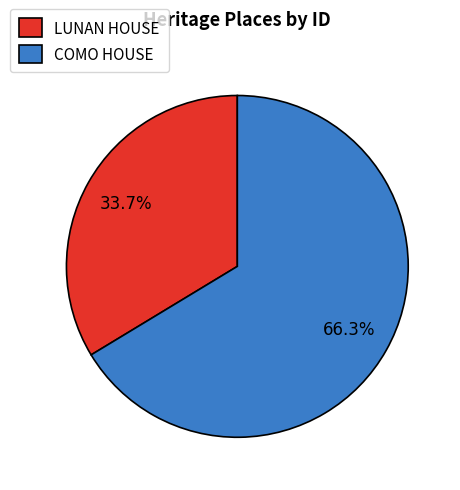

To the nearest percent, what is the difference between the COMO HOUSE and LUNAN HOUSE slice percentages?

33%